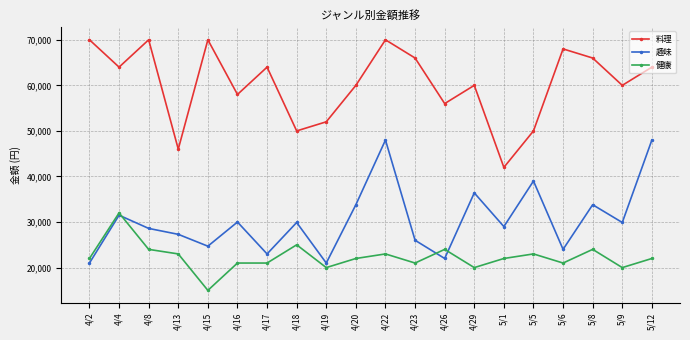

Read the 健康 value at 4/22, to the nearest 100.

23000